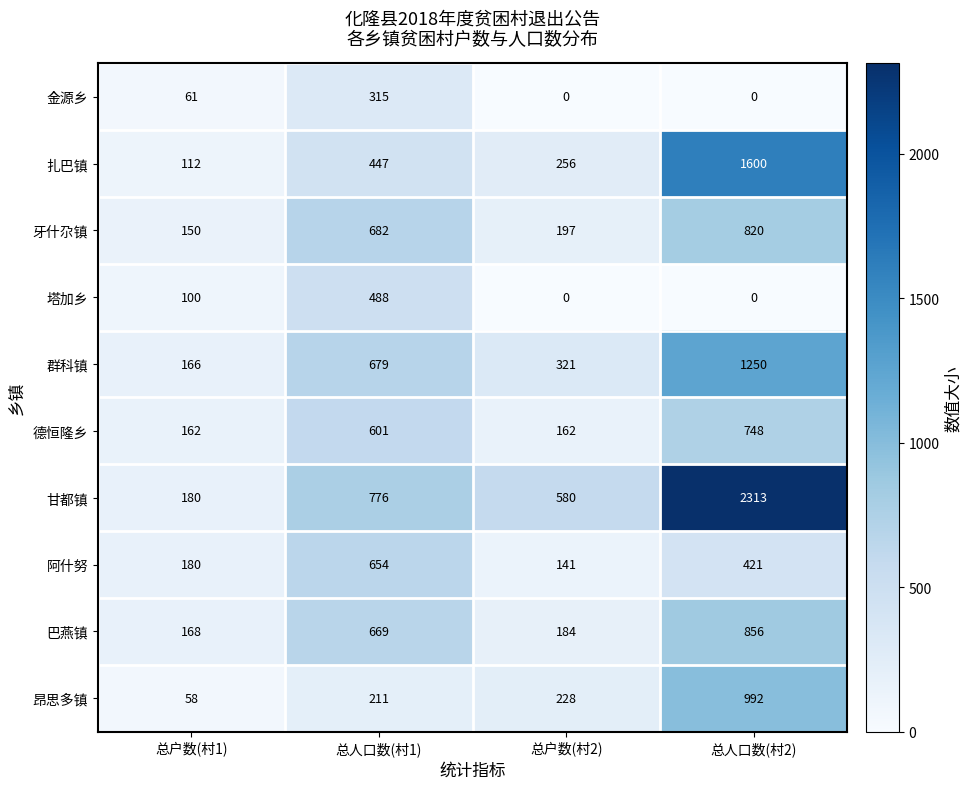

Which category has the highest value in the 扎巴镇 series?

总人口数(村2)